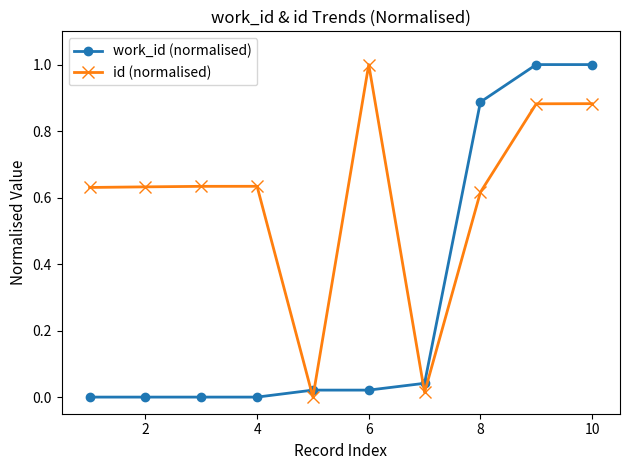

What is the difference between the maximum and minimum values in the work_id (normalised) series?

1.0